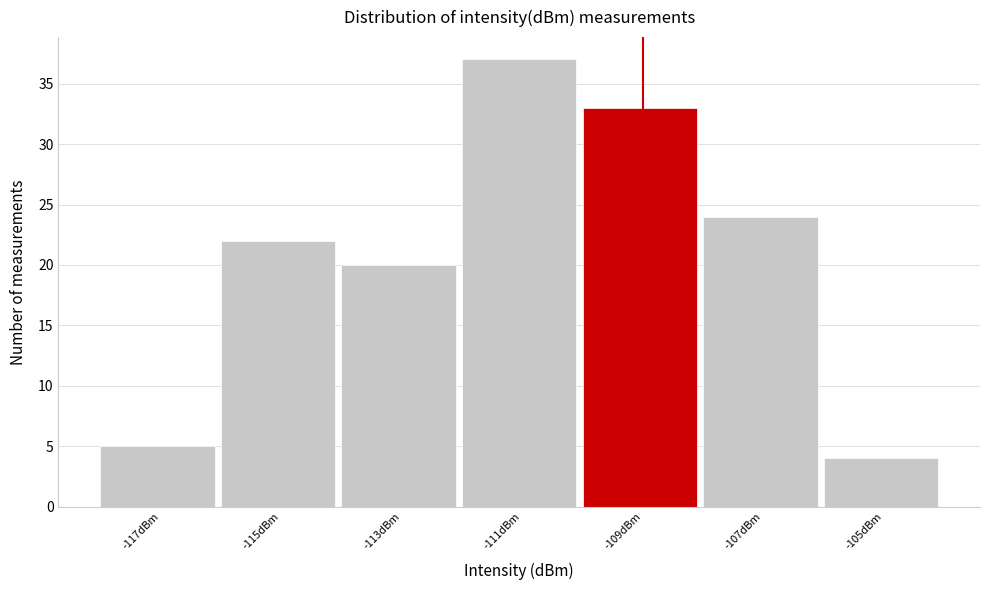

Reading right to left, extract all data points from this chart.

-105dBm=4	-107dBm=24	-109dBm=33	-111dBm=37	-113dBm=20	-115dBm=22	-117dBm=5